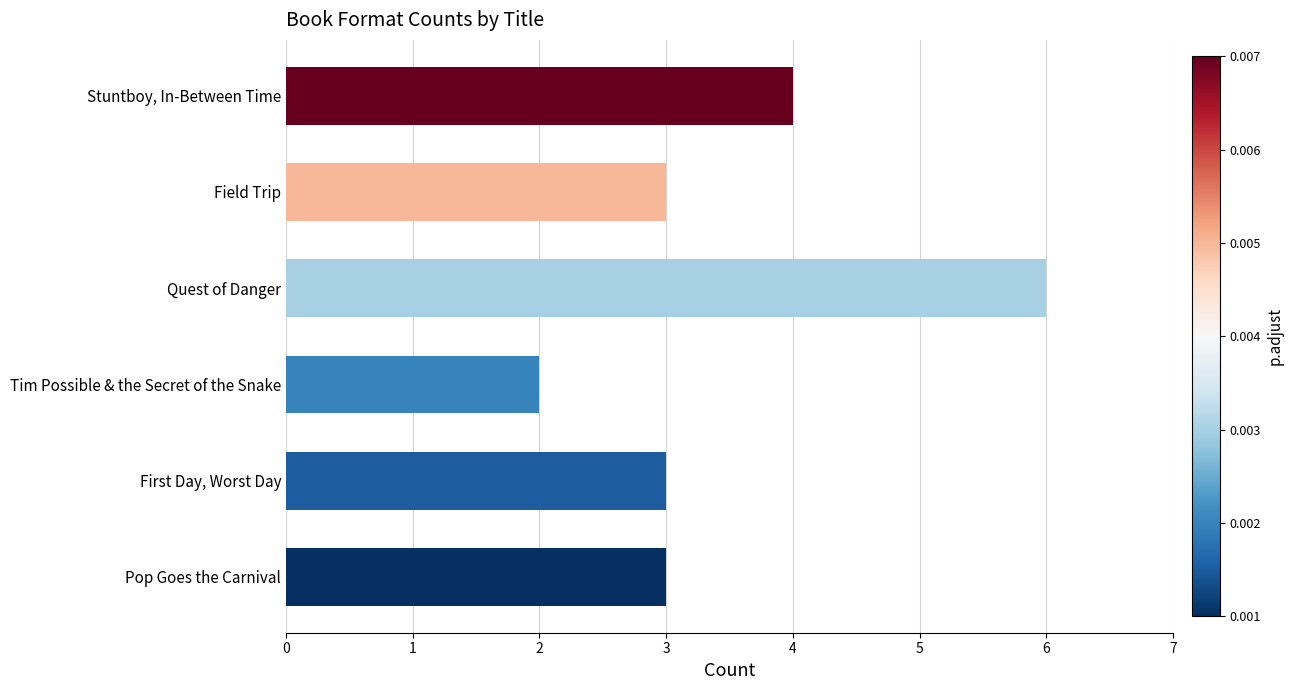

Read the value at Pop Goes the Carnival.

3